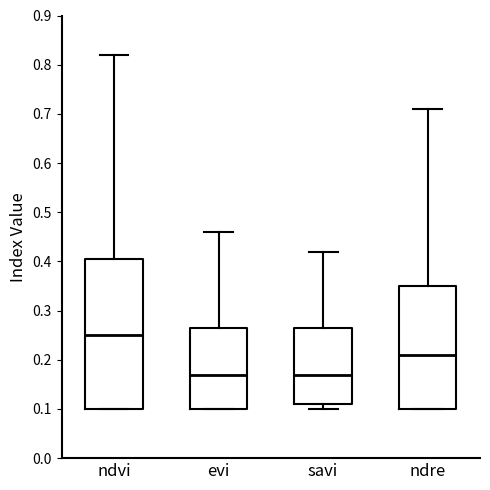

Reading left to right, transcribe this box plot: for each box, give where its median line is, the range the box spans, and where its two whiskers end, as read against the y-axis. The values are not printed on the chart, so give them approximately, as read against the axis.

ndvi: median 0.25, box 0.10 to 0.41, whiskers 0.10 to 0.82
evi: median 0.17, box 0.10 to 0.27, whiskers 0.10 to 0.46
savi: median 0.17, box 0.11 to 0.27, whiskers 0.10 to 0.42
ndre: median 0.21, box 0.10 to 0.35, whiskers 0.10 to 0.71